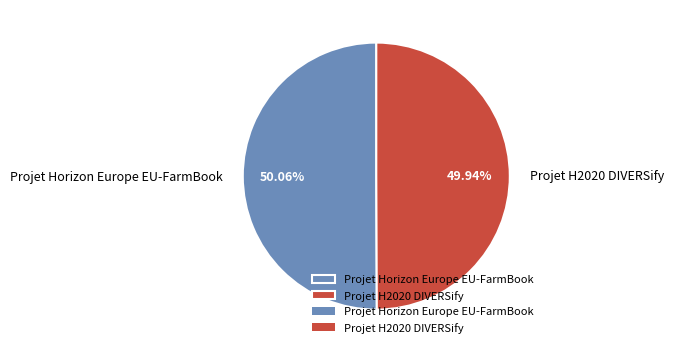

Is the sum of Projet H2020 DIVERSify and Projet Horizon Europe EU-FarmBook greater than half?

Yes